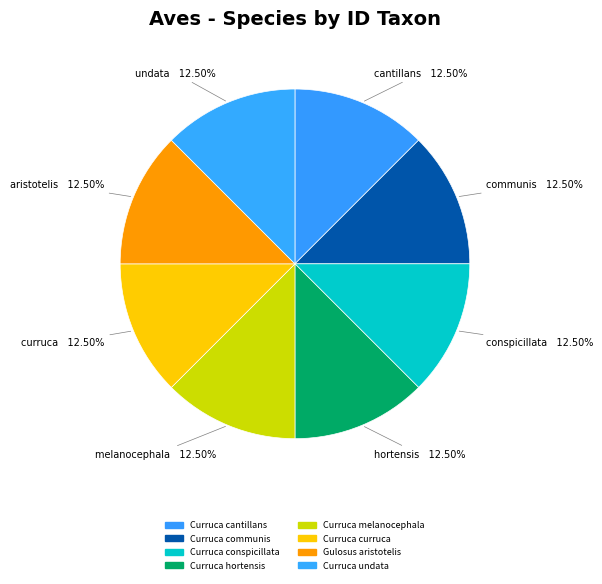

Count the number of slices in the pie.

8